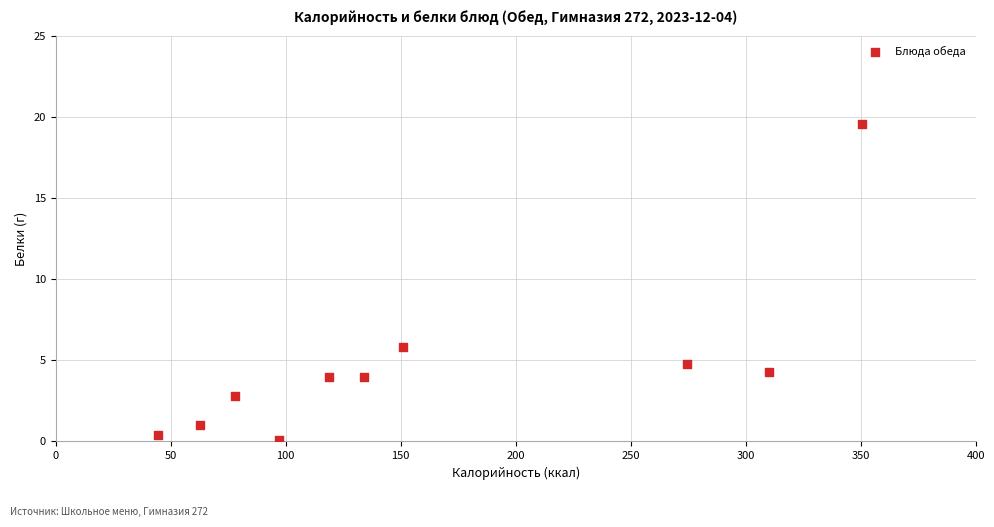

What Y value in the scatter plot is closest to 9?

5.8